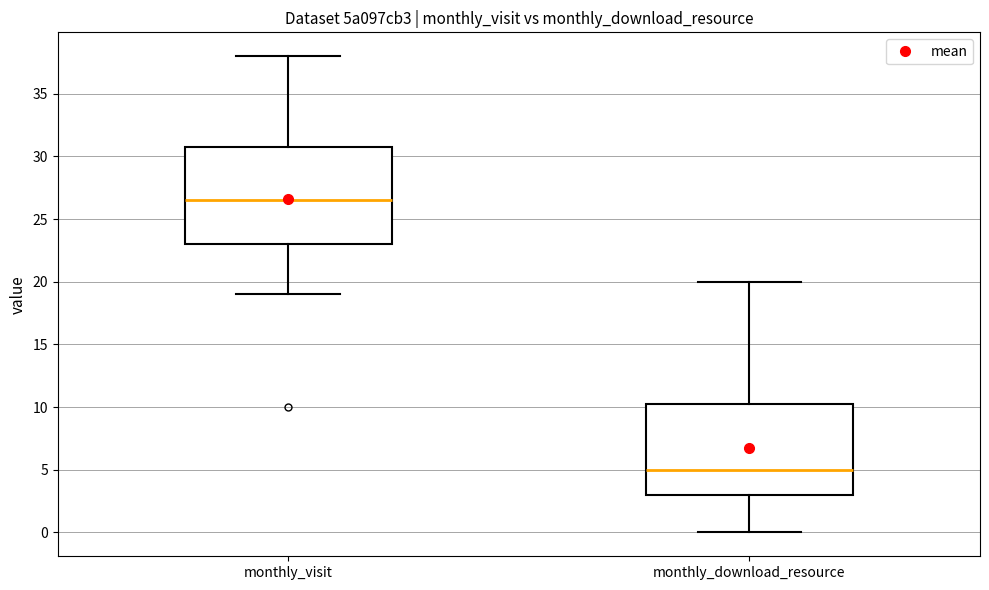

Where is the upper edge of the box for monthly_download_resource on the y-axis? The values are not printed on the chart, so give them approximately, as read against the axis.

10.5